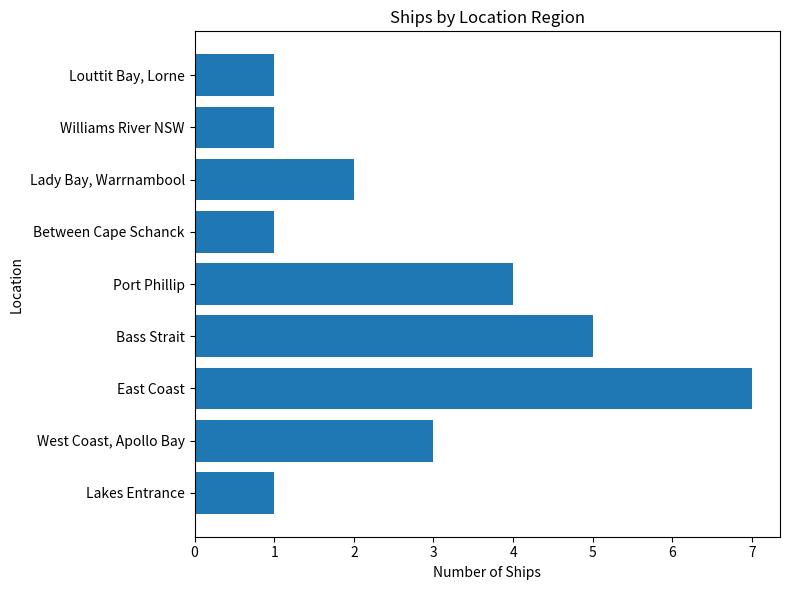

Is it true that the value at Williams River NSW is 1?

True